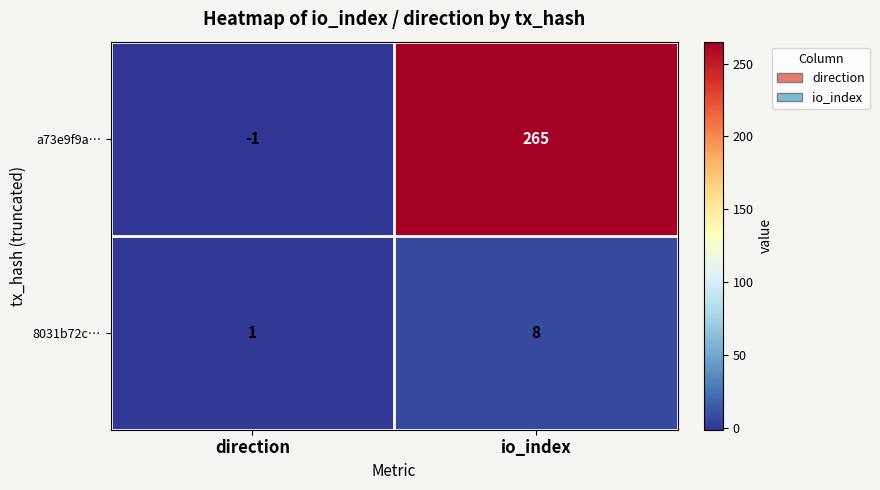

Reading left to right, extract all data points from this chart.

a73e9f9a…: -1	265
8031b72c…: 1	8